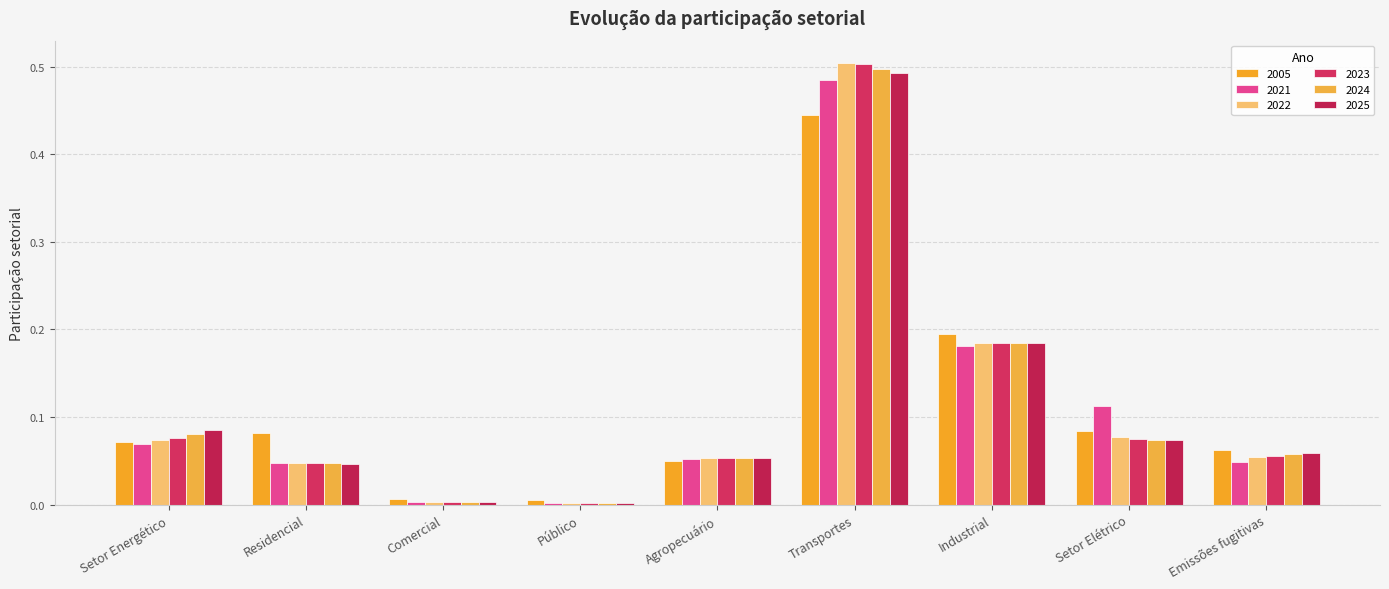

At which label does 2025 reach its minimum?

Público